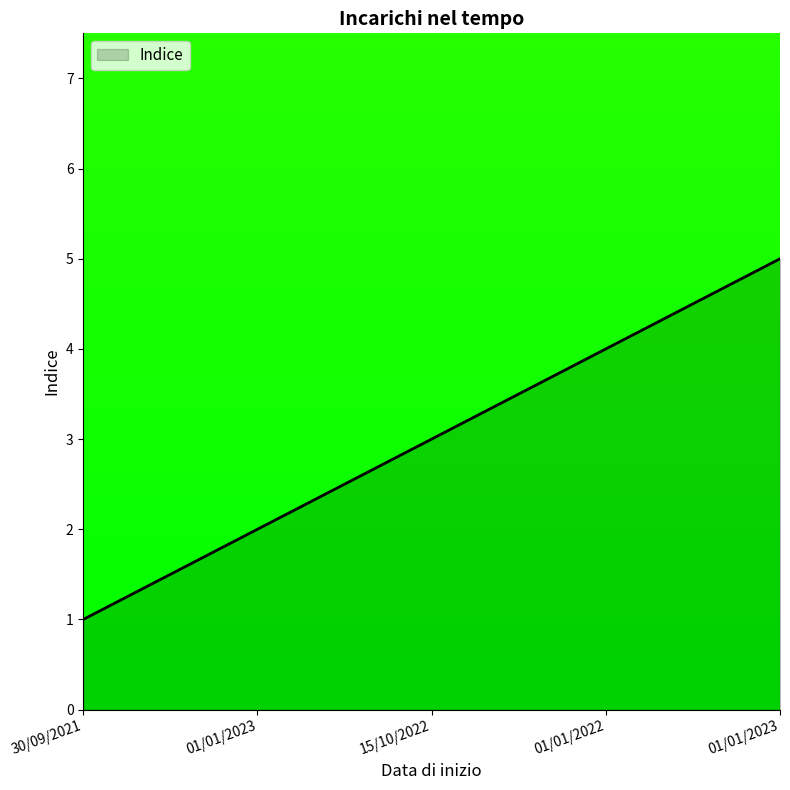

How many lines are shown in the chart?

1